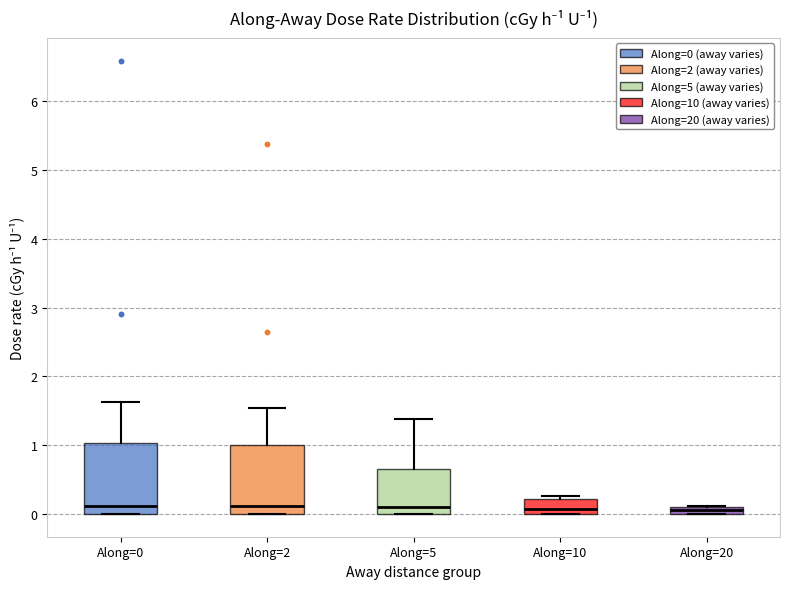

Where is the upper edge of the box for Along=2 on the y-axis? The values are not printed on the chart, so give them approximately, as read against the axis.

1.0